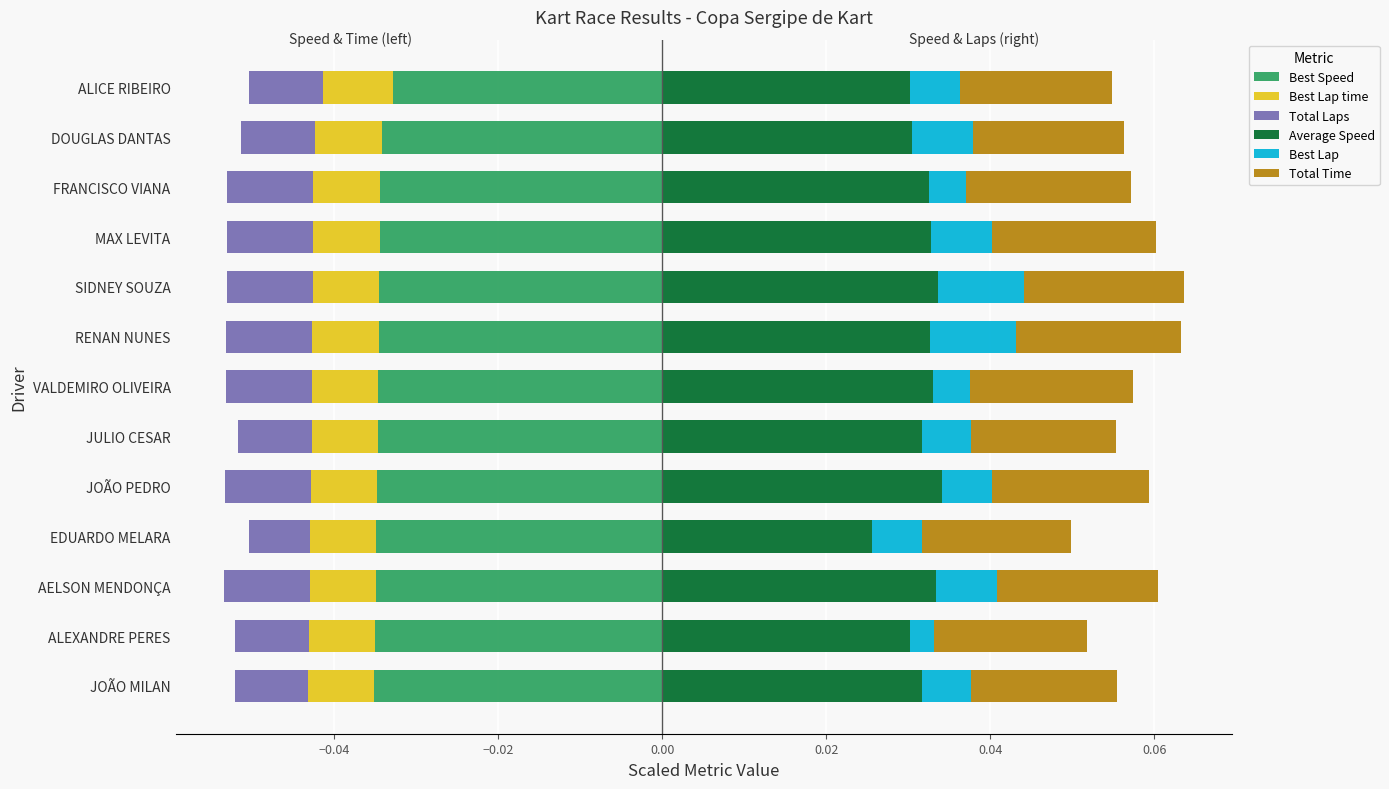

Rank the series by their maximum value, from highest to lowest.

Average Speed, Total Time, Best Lap, Total Laps, Best Lap time, Best Speed